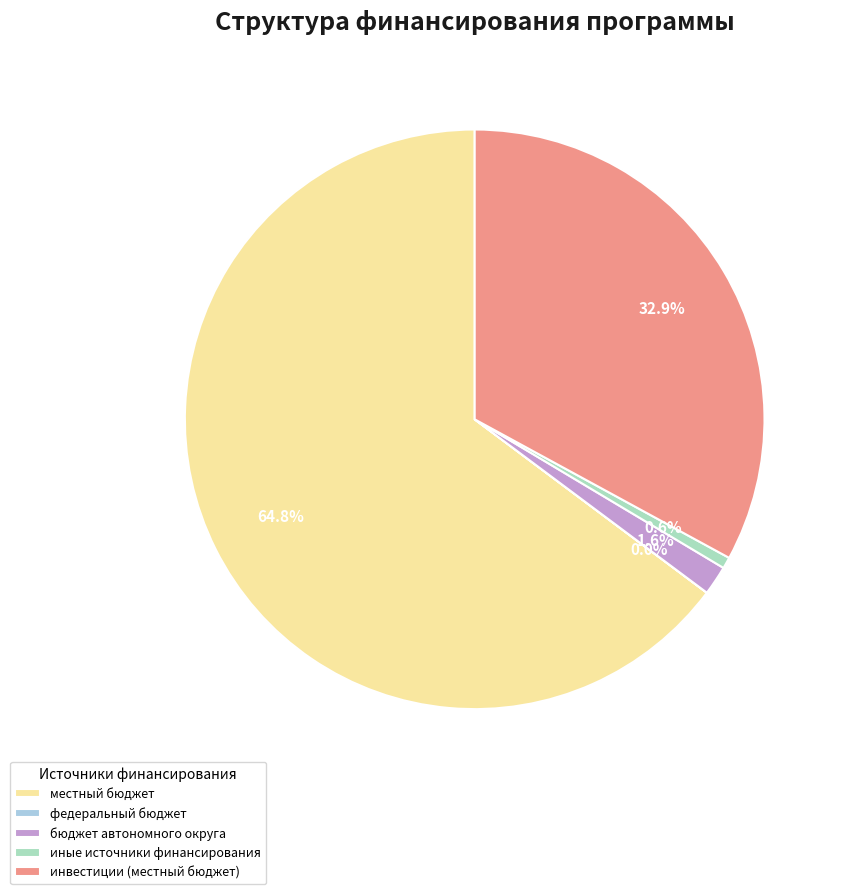

Is there a majority slice in this chart?

Yes